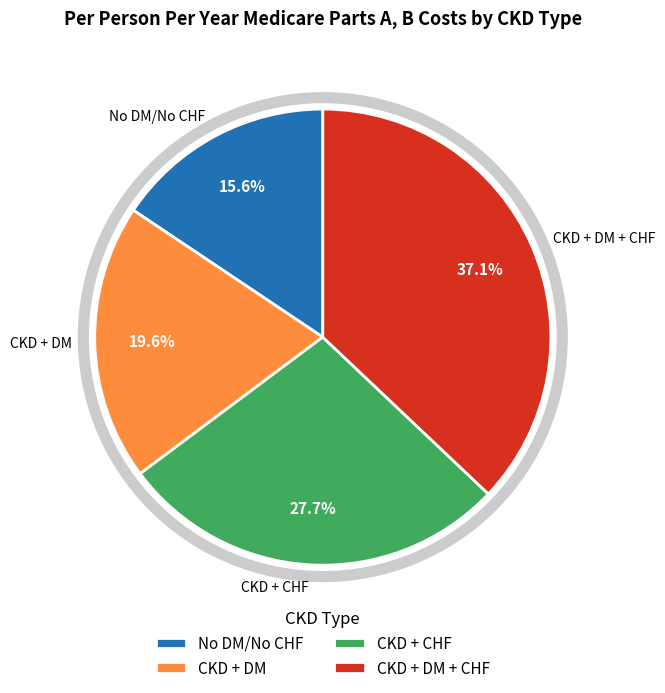

Is there any slice that represents more than half of the pie?

No